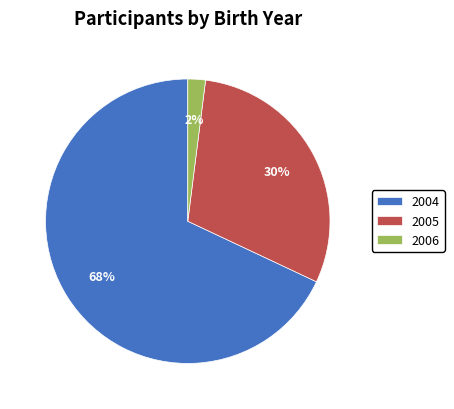

Which slice is the largest?

2004